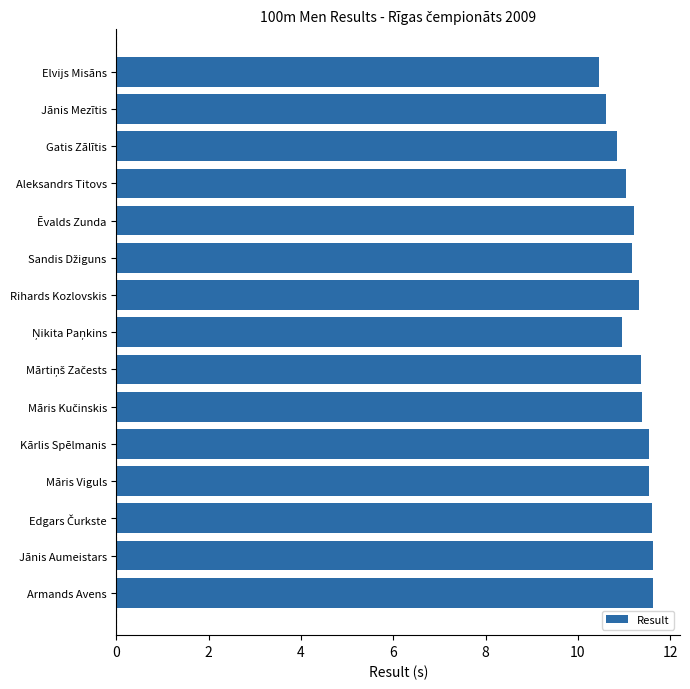

What is the change in value from Gatis Zālītis to Armands Avens?

+0.8